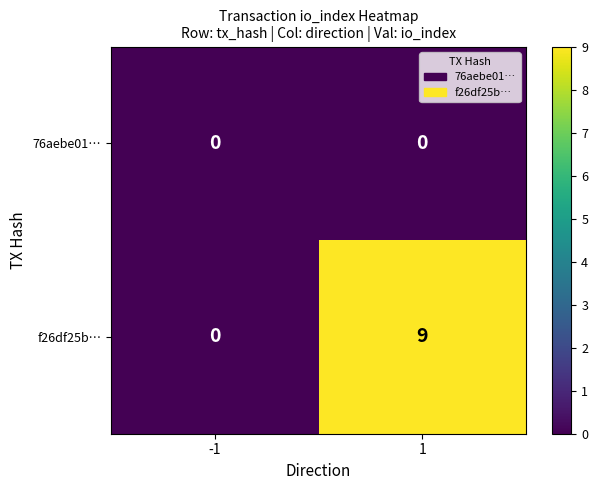

Which series has the largest range (max minus min)?

f26df25b…